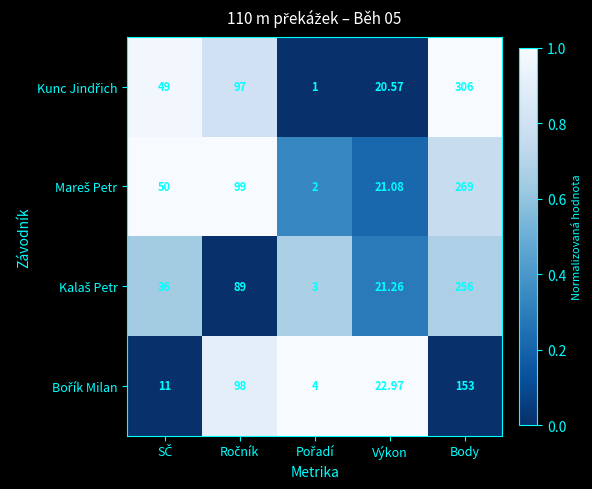

Which label corresponds to the largest value in the chart?

Body